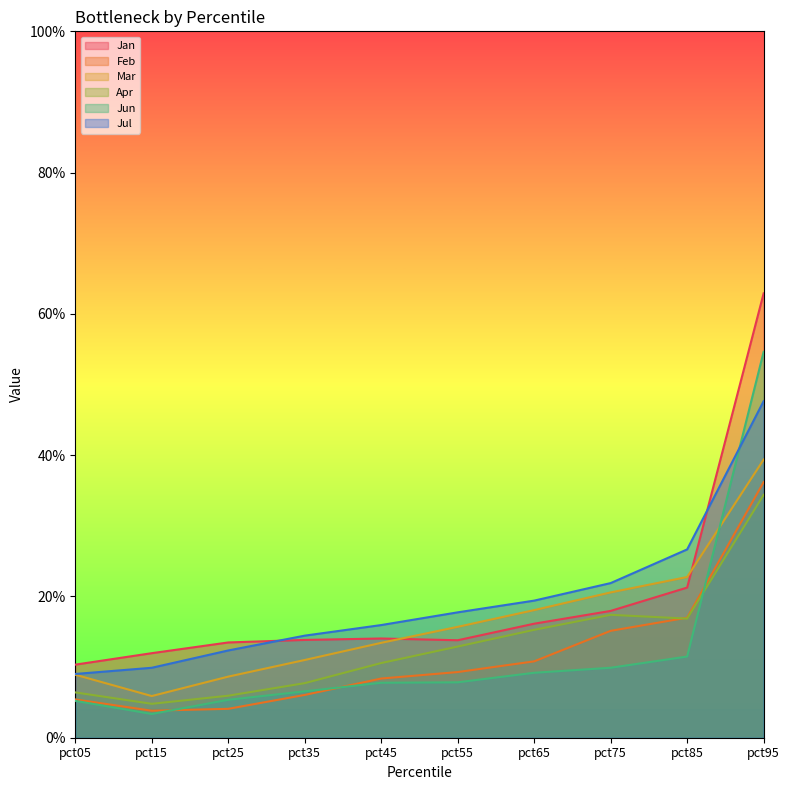

Reading right to left, list all the values displayed in this chart.

Jan: pct95=0.6	pct85=0.2	pct75=0.2	pct65=0.2	pct55=0.1	pct45=0.1	pct35=0.1	pct25=0.1	pct15=0.1	pct05=0.1
Feb: pct95=0.4	pct85=0.2	pct75=0.2	pct65=0.1	pct55=0.1	pct45=0.1	pct35=0.1	pct25=0.0	pct15=0.0	pct05=0.1
Mar: pct95=0.4	pct85=0.2	pct75=0.2	pct65=0.2	pct55=0.2	pct45=0.1	pct35=0.1	pct25=0.1	pct15=0.1	pct05=0.1
Apr: pct95=0.3	pct85=0.2	pct75=0.2	pct65=0.2	pct55=0.1	pct45=0.1	pct35=0.1	pct25=0.1	pct15=0.0	pct05=0.1
Jun: pct95=0.5	pct85=0.1	pct75=0.1	pct65=0.1	pct55=0.1	pct45=0.1	pct35=0.1	pct25=0.1	pct15=0.0	pct05=0.1
Jul: pct95=0.5	pct85=0.3	pct75=0.2	pct65=0.2	pct55=0.2	pct45=0.2	pct35=0.1	pct25=0.1	pct15=0.1	pct05=0.1